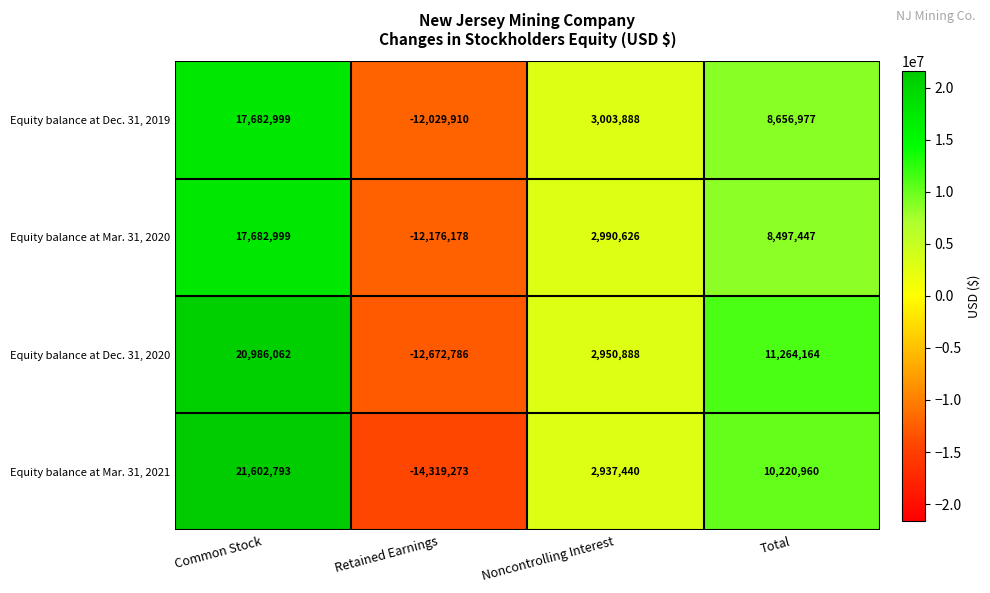

Reading right to left, list all the values displayed in this chart.

Equity balance at Dec. 31, 2019: Total=8656977	Noncontrolling Interest=3003888	Retained Earnings=-12029910	Common Stock=17682999
Equity balance at Mar. 31, 2020: Total=8497447	Noncontrolling Interest=2990626	Retained Earnings=-12176178	Common Stock=17682999
Equity balance at Dec. 31, 2020: Total=11264164	Noncontrolling Interest=2950888	Retained Earnings=-12672786	Common Stock=20986062
Equity balance at Mar. 31, 2021: Total=10220960	Noncontrolling Interest=2937440	Retained Earnings=-14319273	Common Stock=21602793